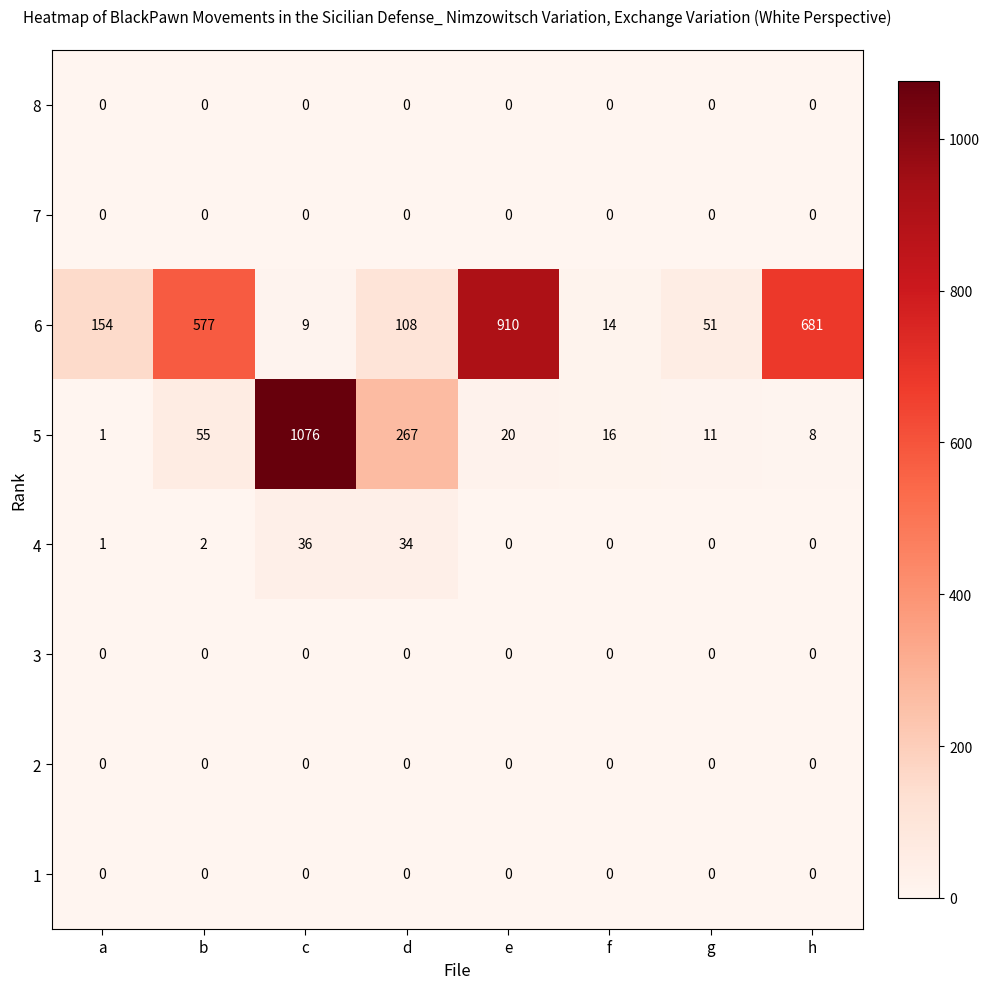

What is the total value across all series at g?

62